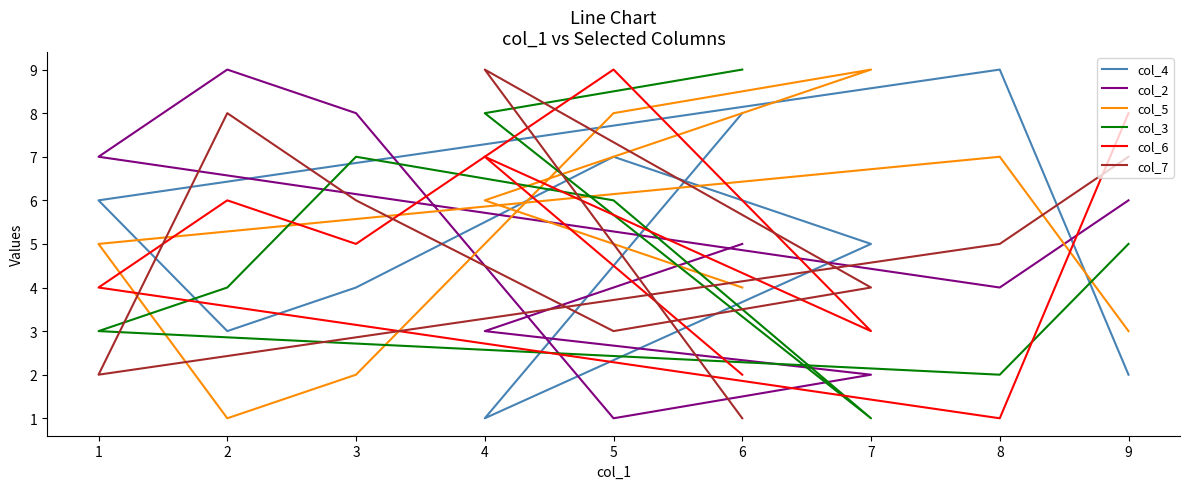

What is the difference between the col_6 values at 4 and 9?

1